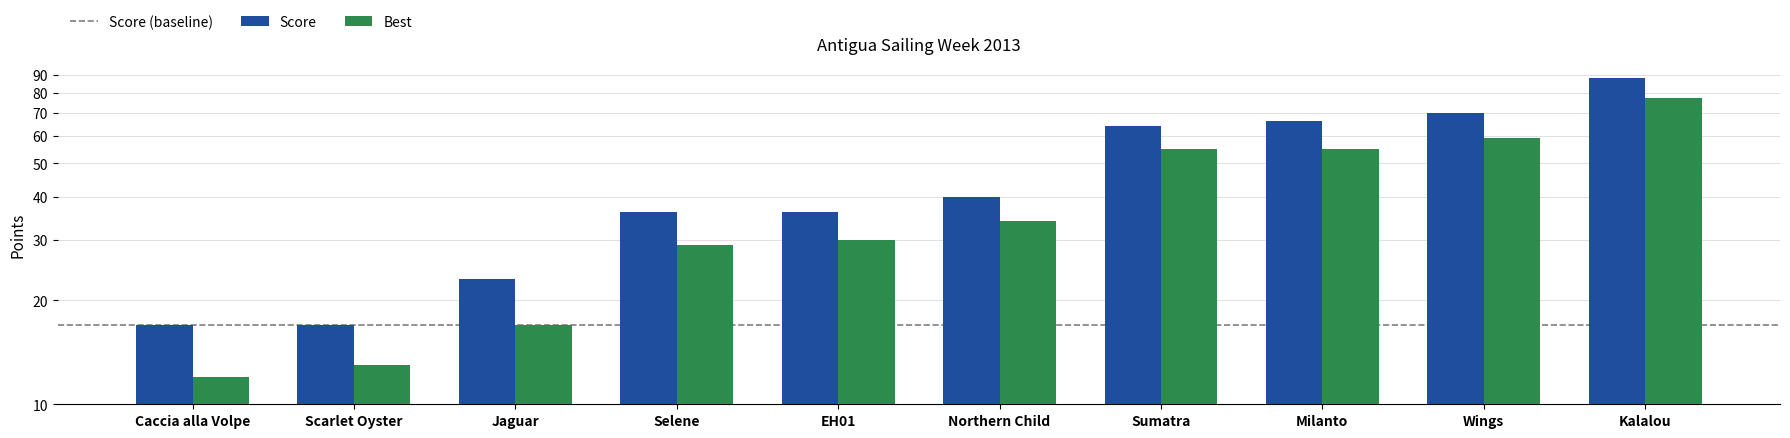

The Best series shows 43 at Selene. True or false?

False